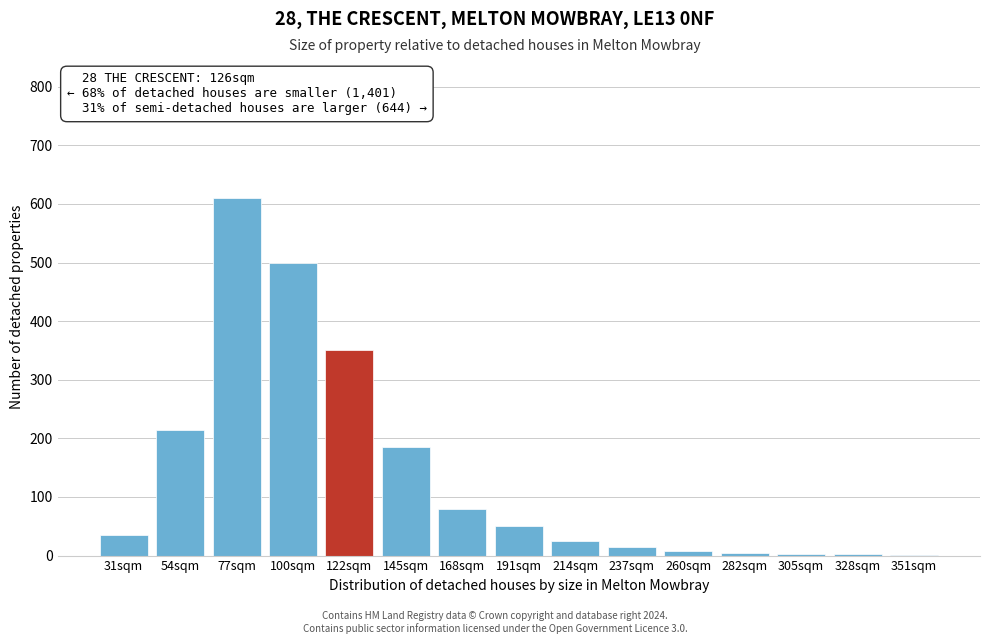

What is the sum of all values?

2084